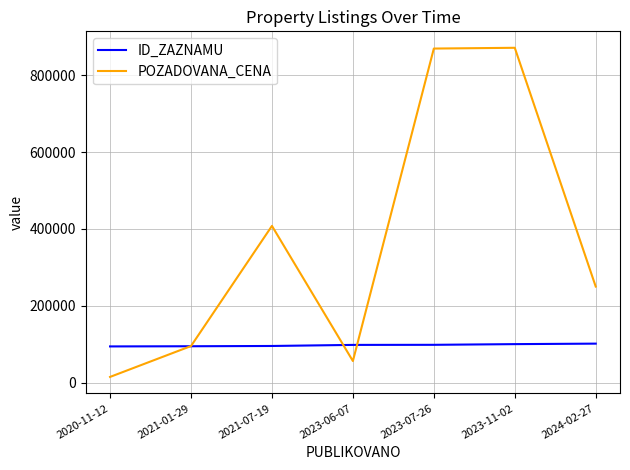

Count the number of categories in the chart.

7